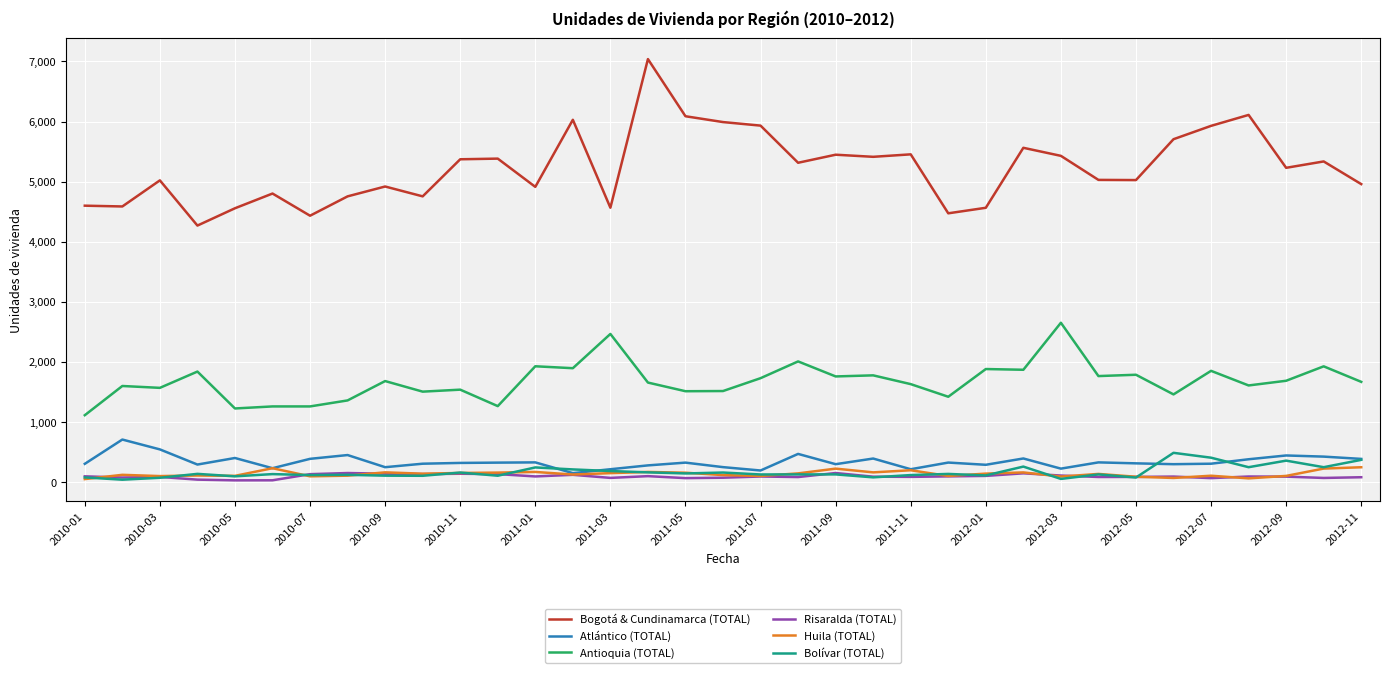

How many values in the Antioquia (TOTAL) series are below 1670?

17